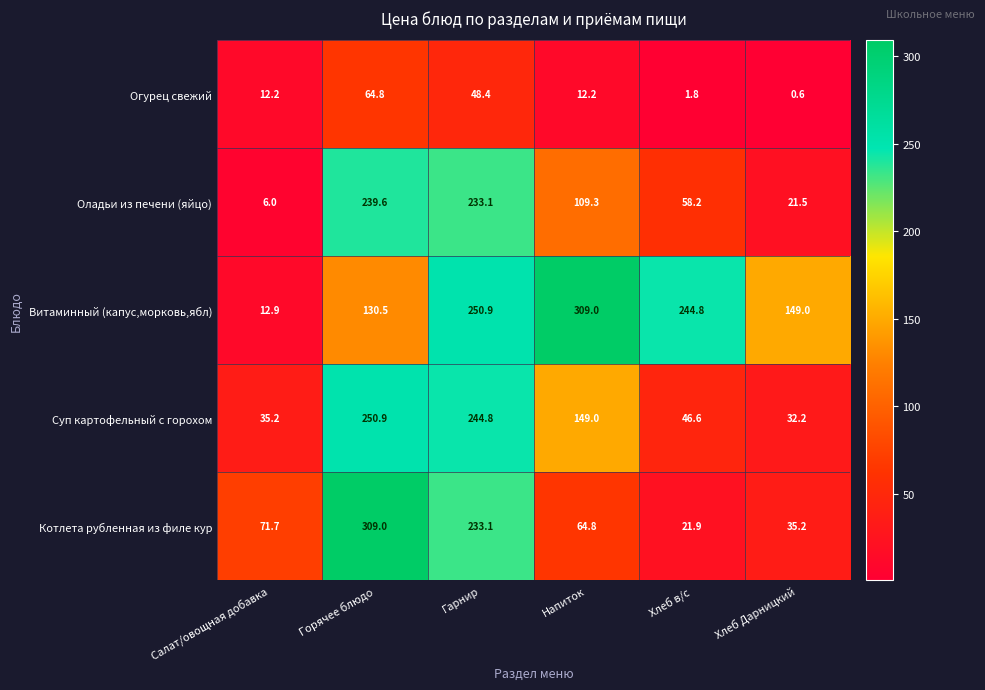

What is the difference between the maximum and minimum values in the Котлета рубленная из филе кур series?

287.1